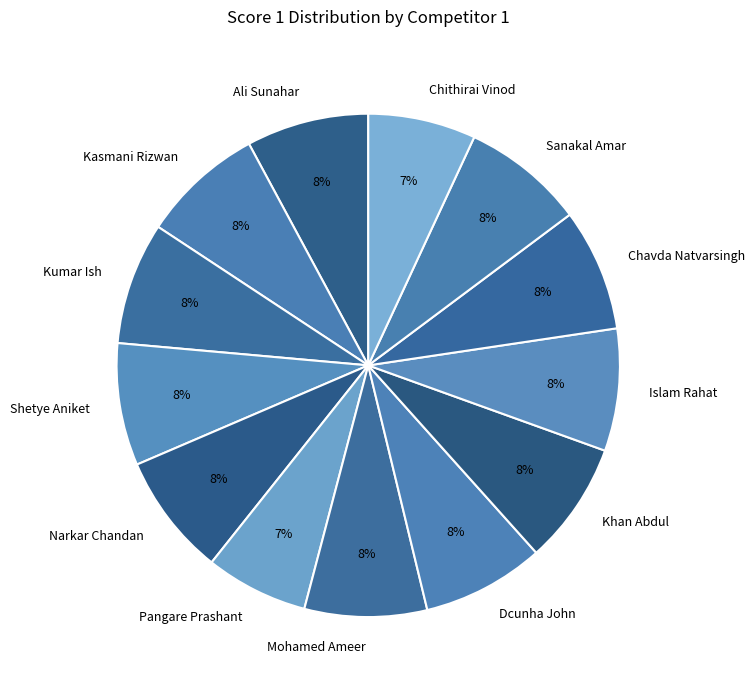

Is it true that Ali Sunahar is 8% of the pie?

True